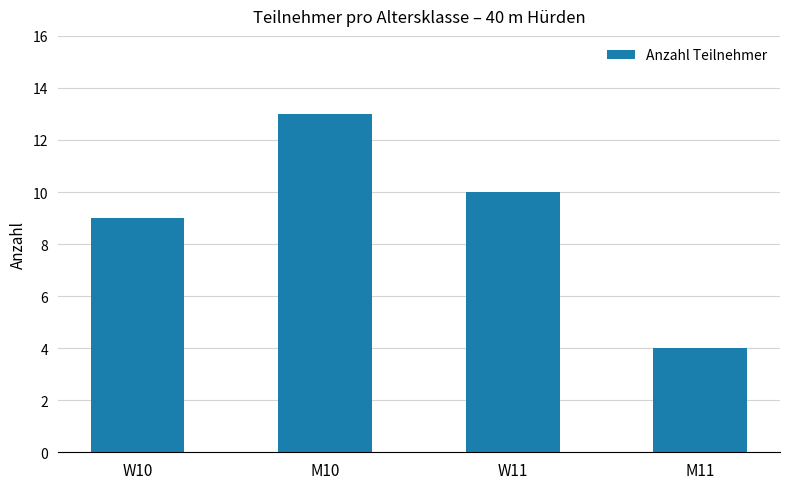

What is the value of the 3rd bar from the left?

10